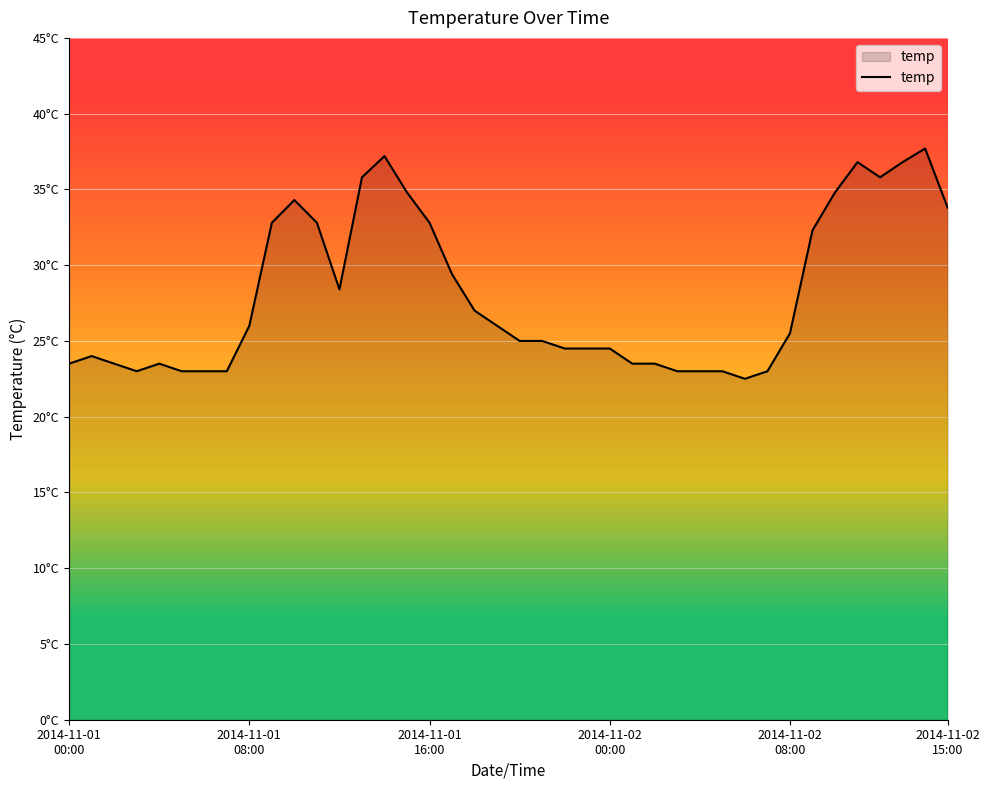

What is the greatest value displayed?

37.7